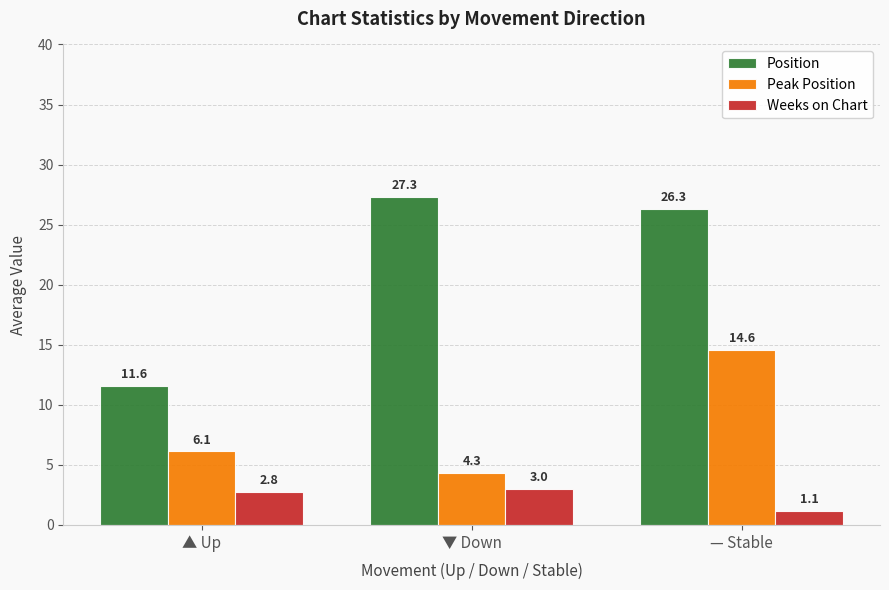

What is the label of the 1st bar from the right?

— Stable